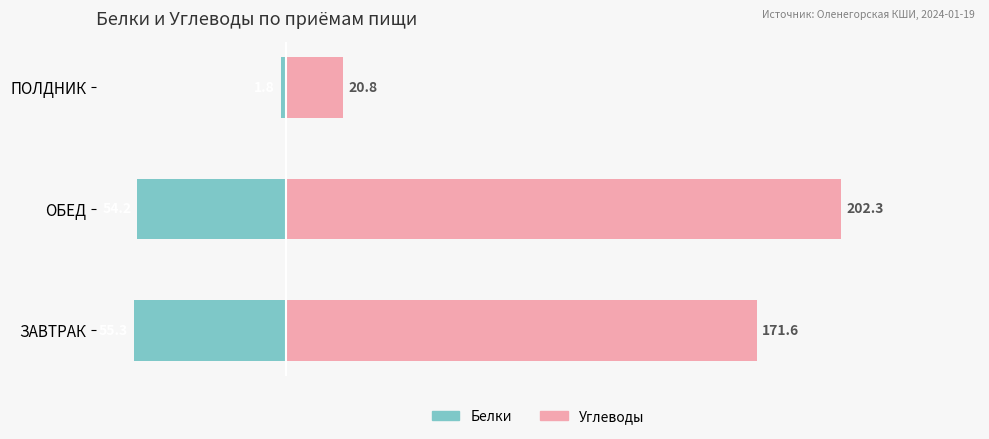

What is the difference between the maximum and minimum values in the Углеводы series?

181.5